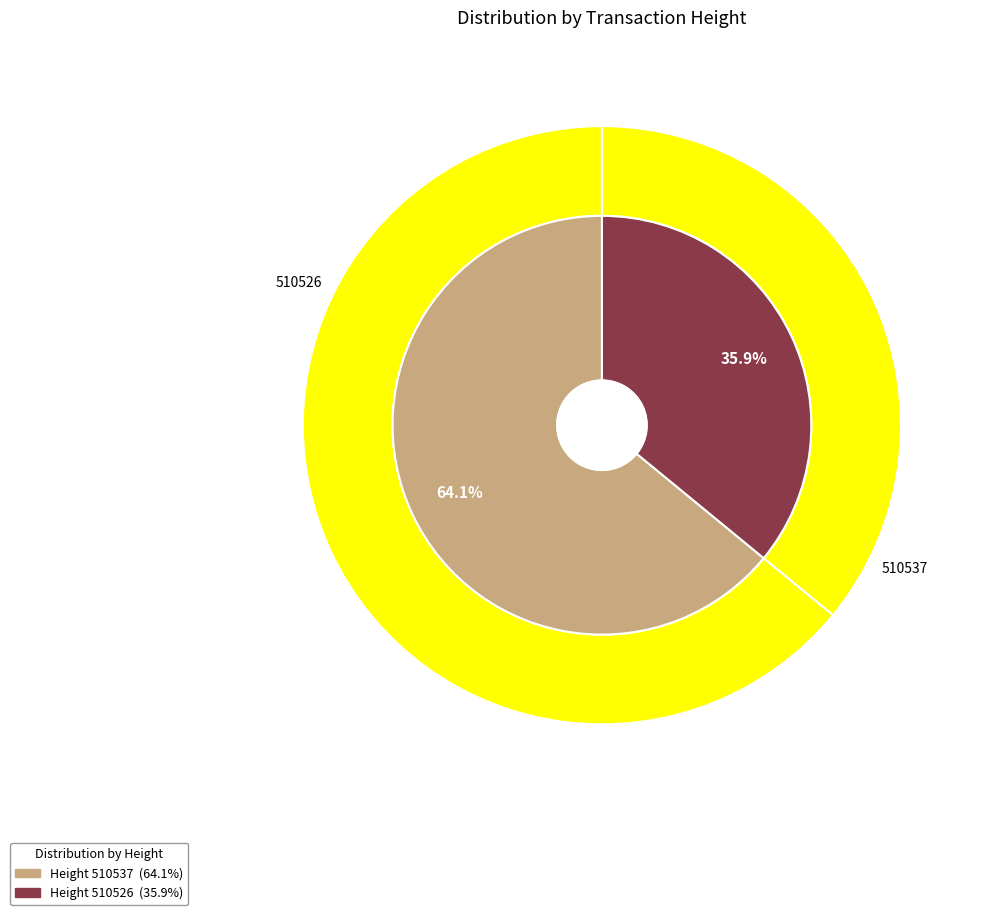

Is the sum of 510537 and 510526 greater than half?

Yes